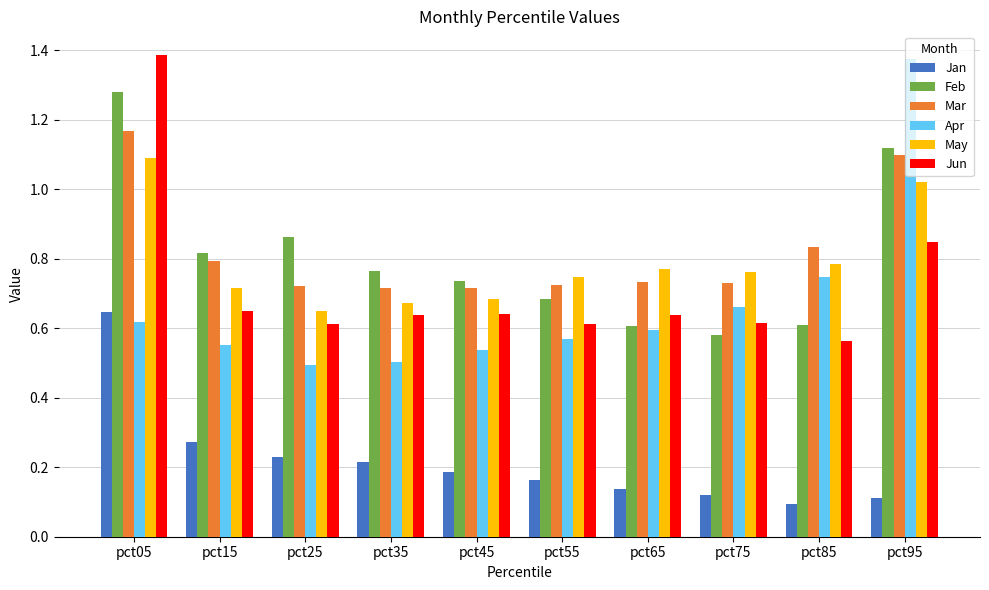

What is the sum of the Mar values at pct95 and pct55?

1.8